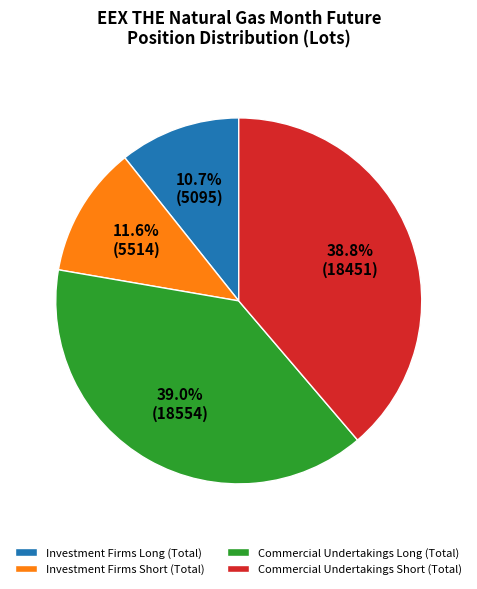

Does Commercial Undertakings Short (Total) represent more than half of the total?

No